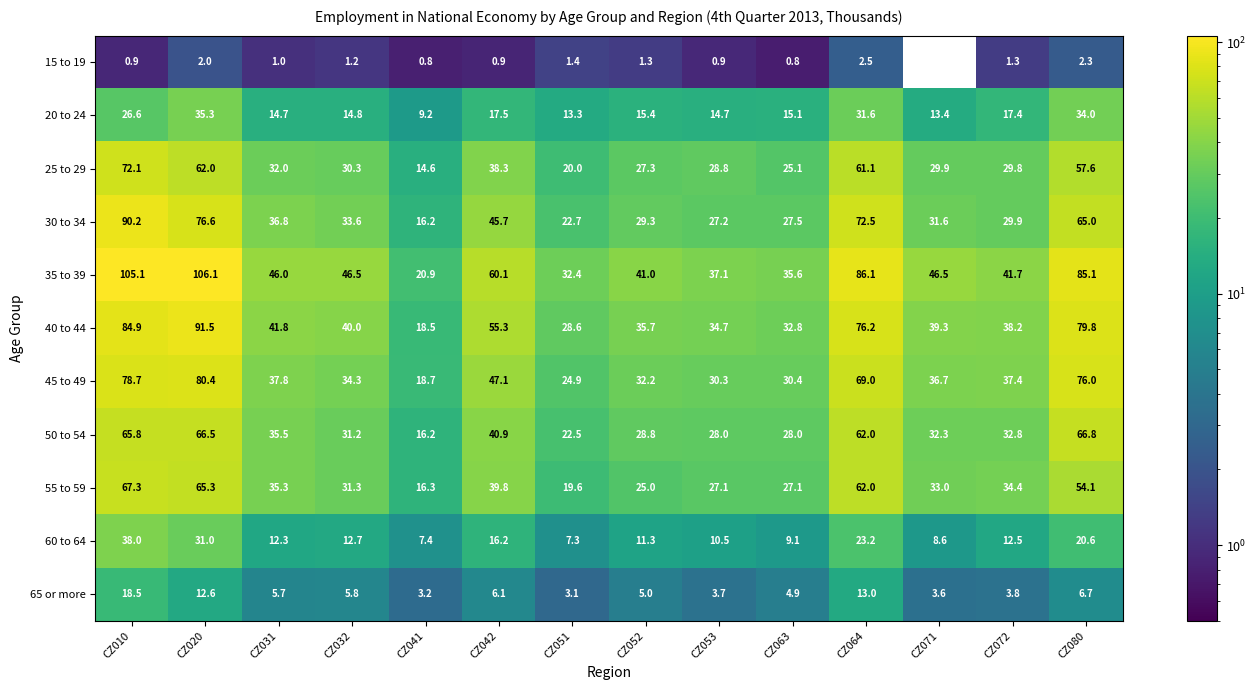

What is the total value across all series at CZ042?

367.9